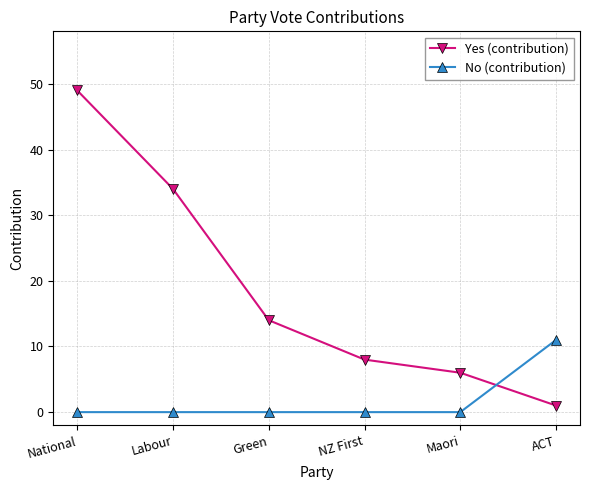

The value of No (contribution) at Green is -6. True or false?

False